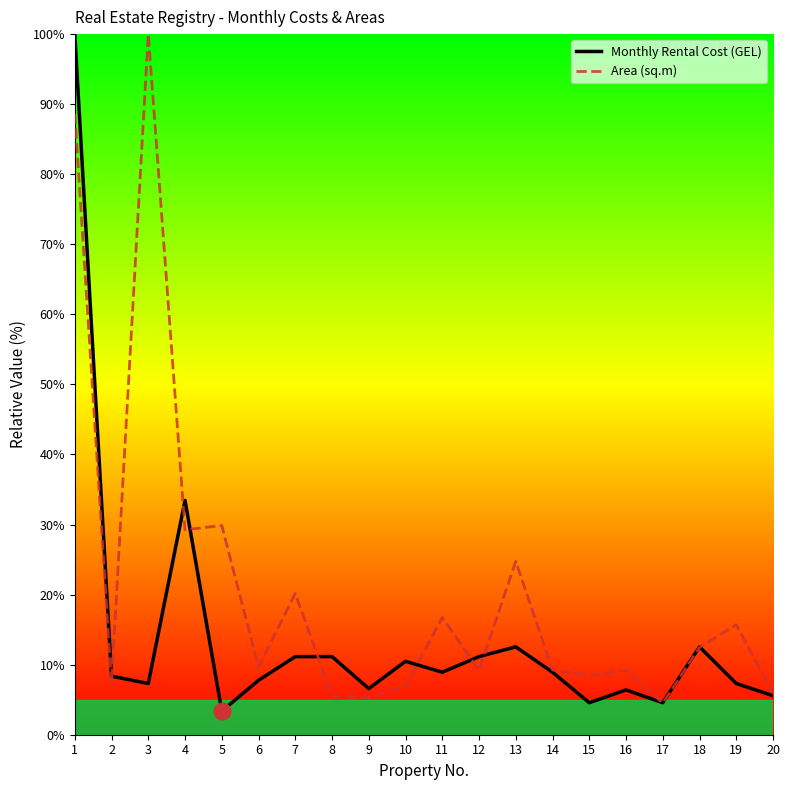

At how many categories does at least one series exceed 63?

2